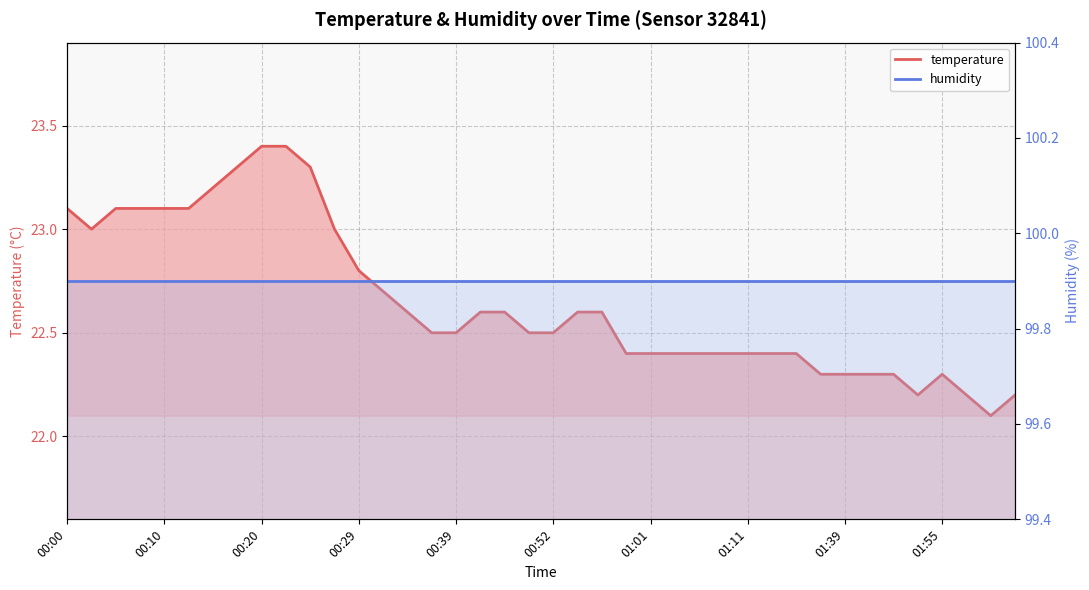

List the series in order of their overall mean, lowest first.

temperature, humidity